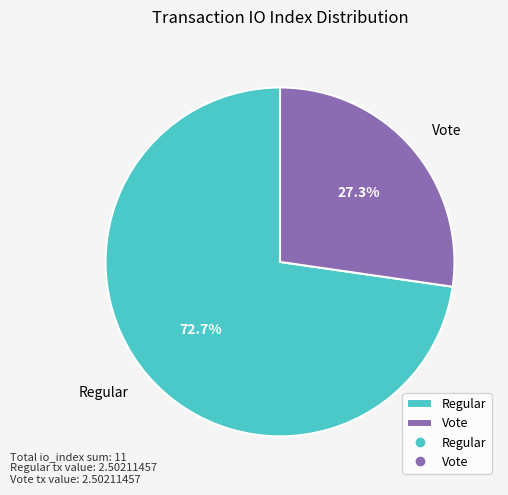

Is there a majority slice in this chart?

Yes